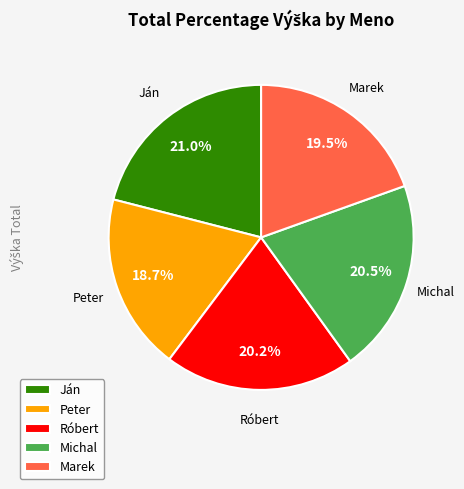

Which category has the smallest portion of the pie?

Peter